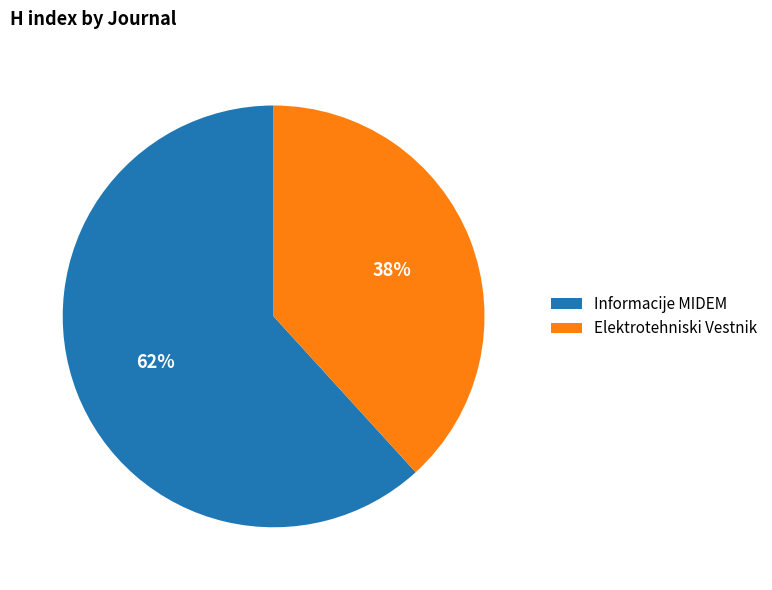

True or false: Elektrotehniski Vestnik accounts for 38% of the total.

True